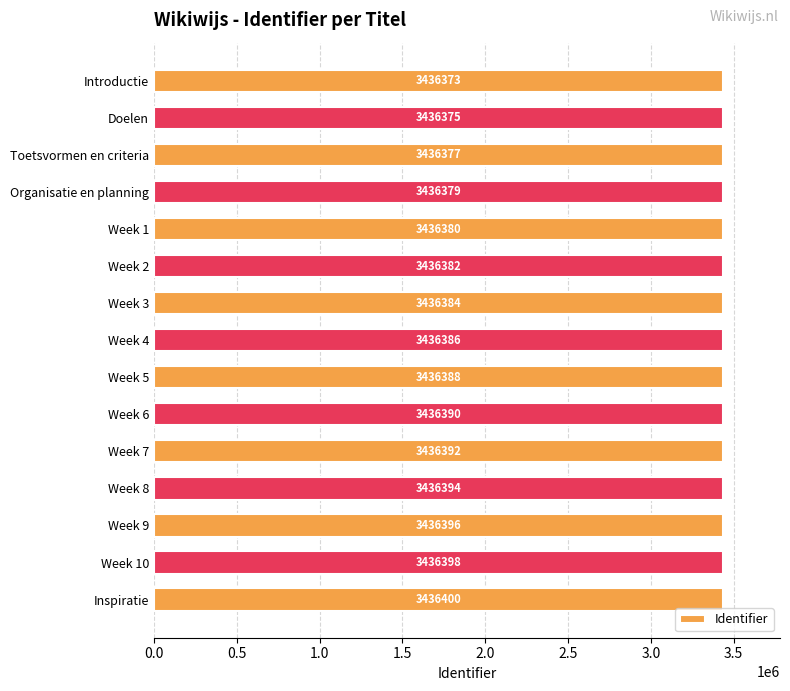

What is the maximum value shown in the chart?

3436400